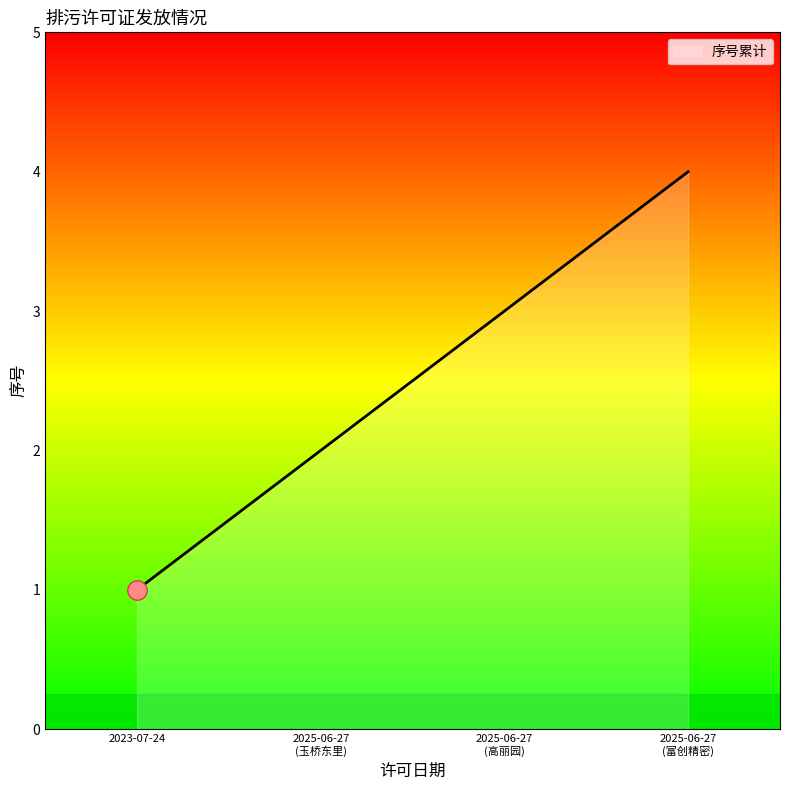

True or false: the data has more than 2 interior local peaks.

False